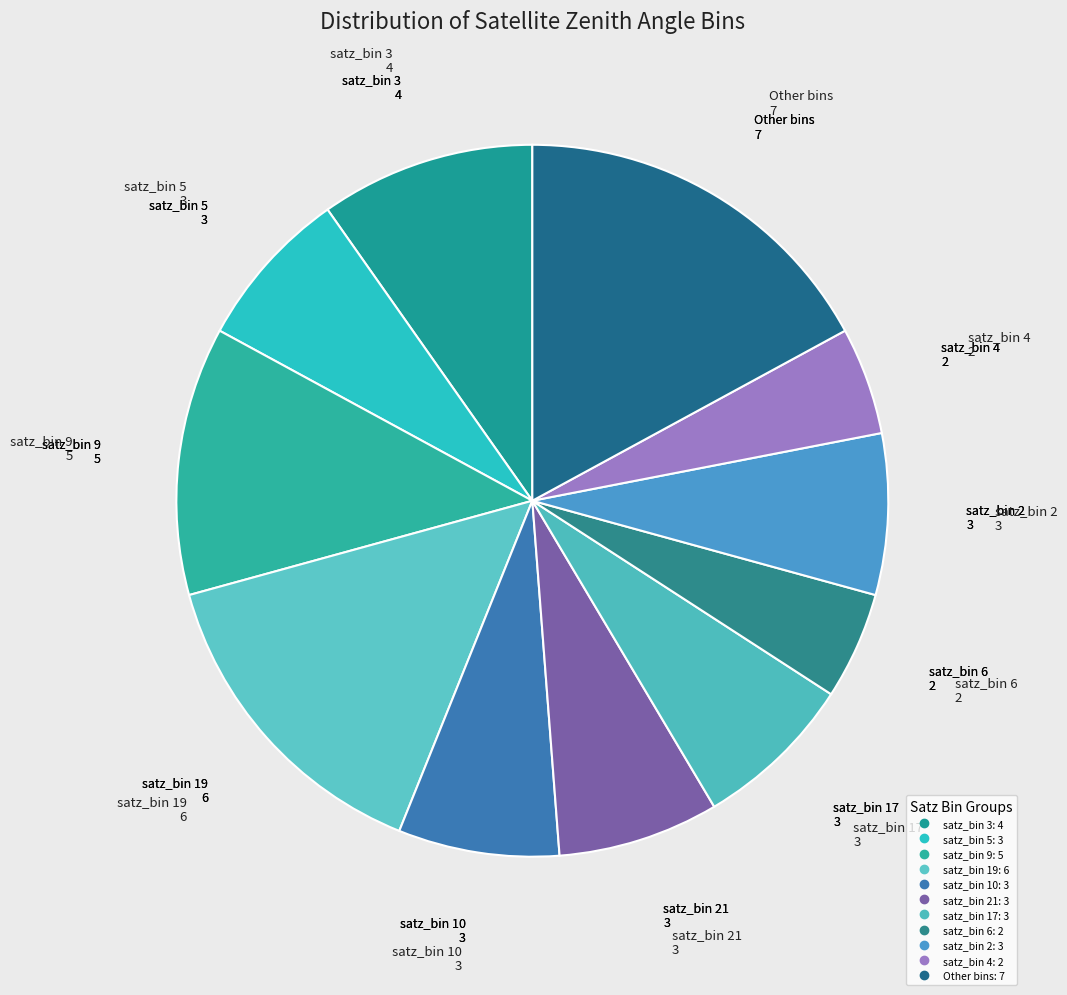

Is there any slice that represents more than half of the pie?

No